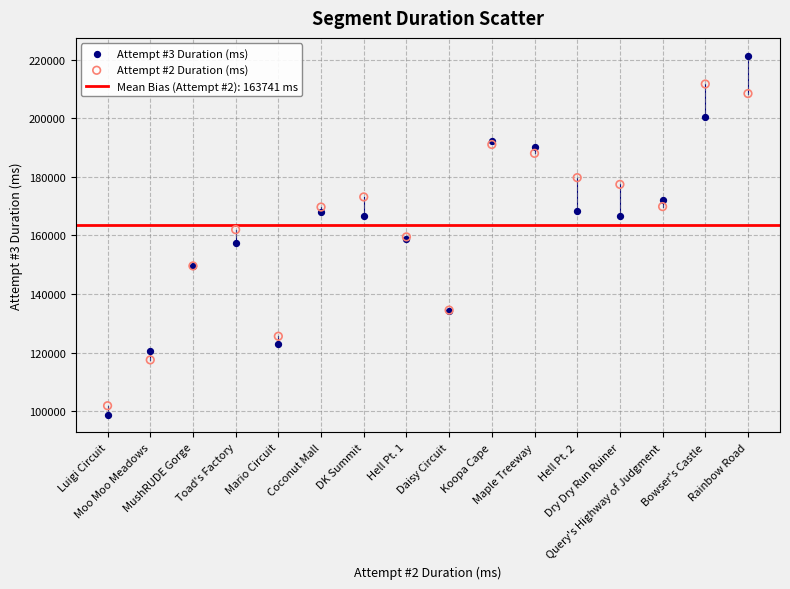

Which series reaches the maximum Y coordinate?

Attempt #3 Duration (ms)